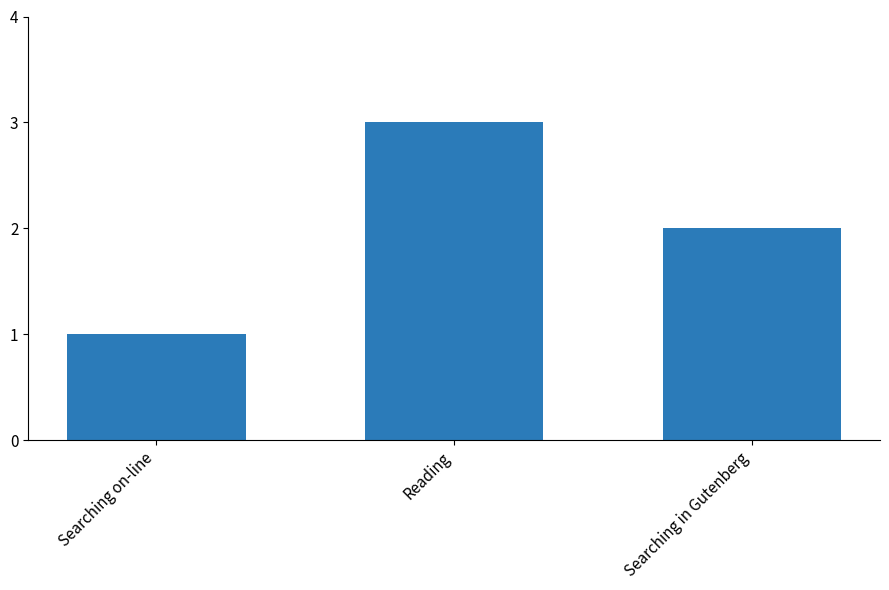

Reading right to left, transcribe all the data shown in this chart.

2	3	1